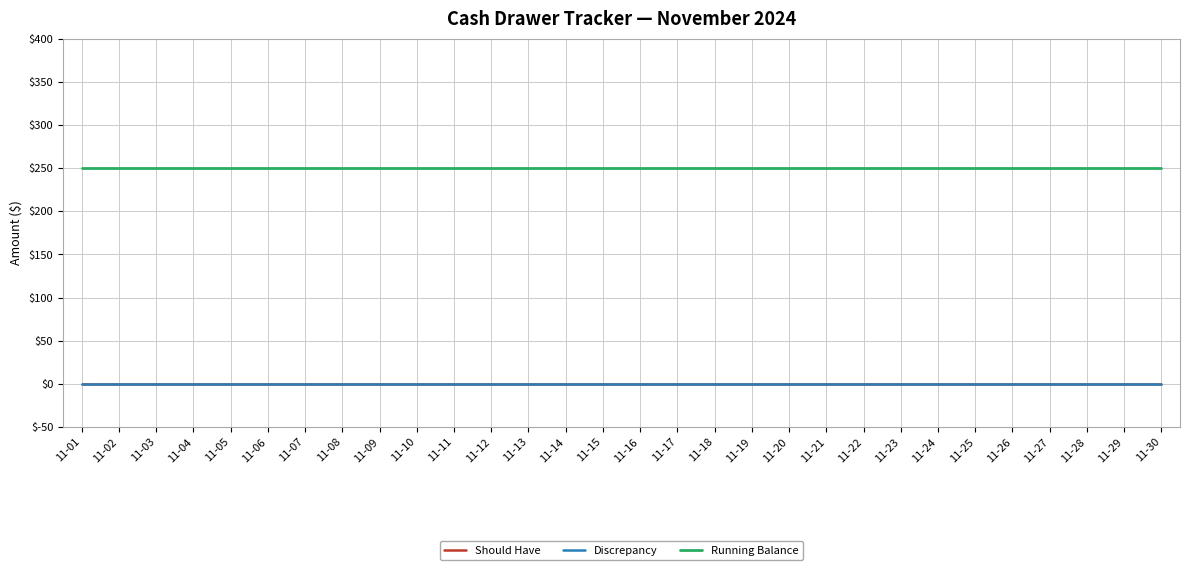

Which has a higher value, 11-06 or 11-04?

11-06